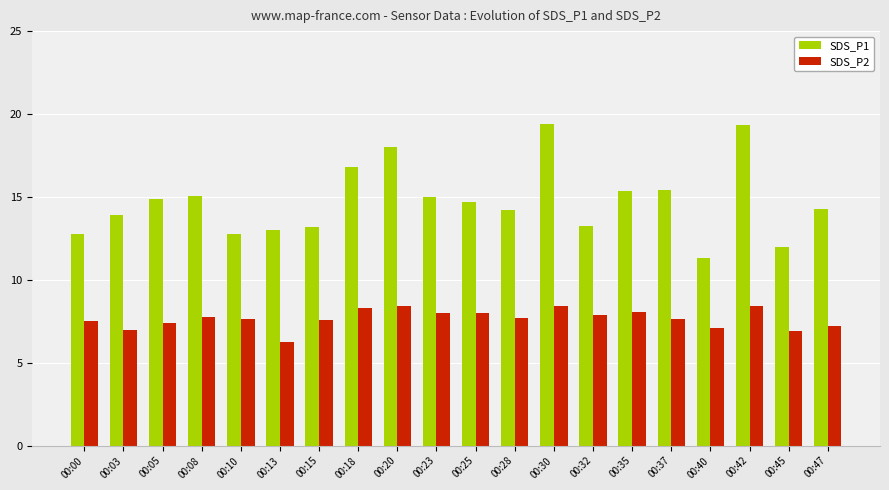

How many categories are shown in the chart?

20